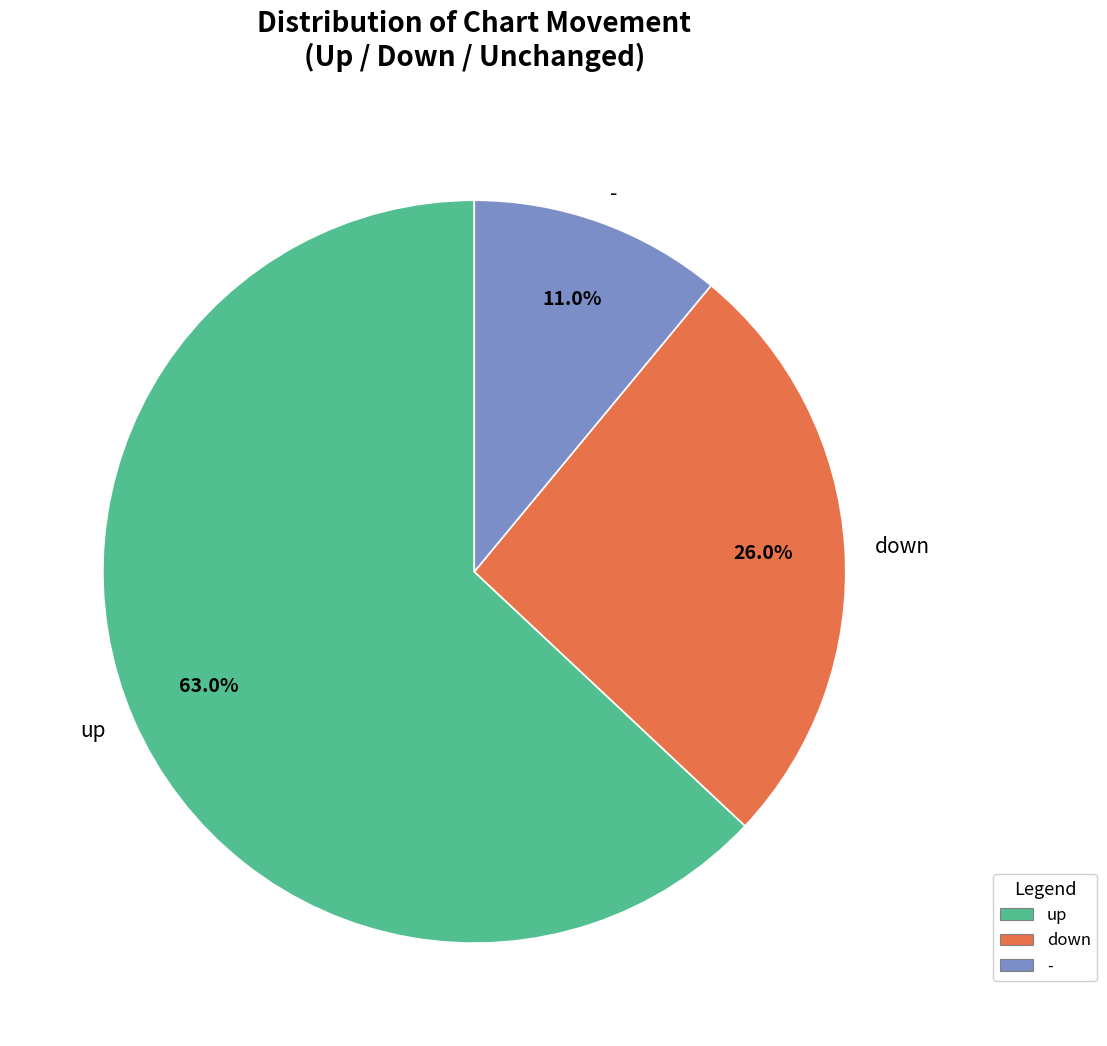

How many slices are in this pie chart?

3